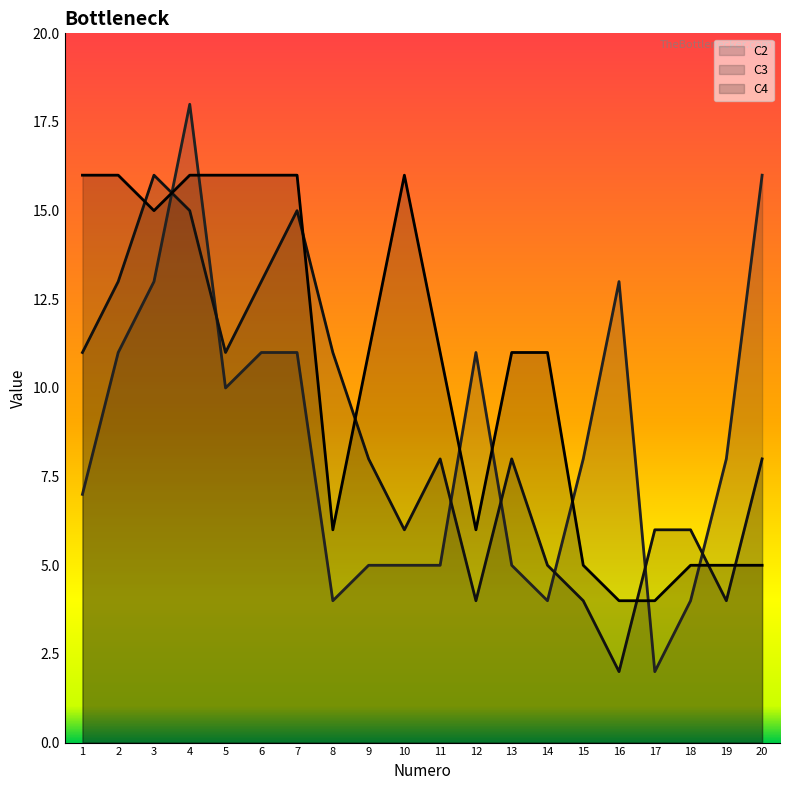

What is the difference between the maximum and minimum values in the C4 line series?

12